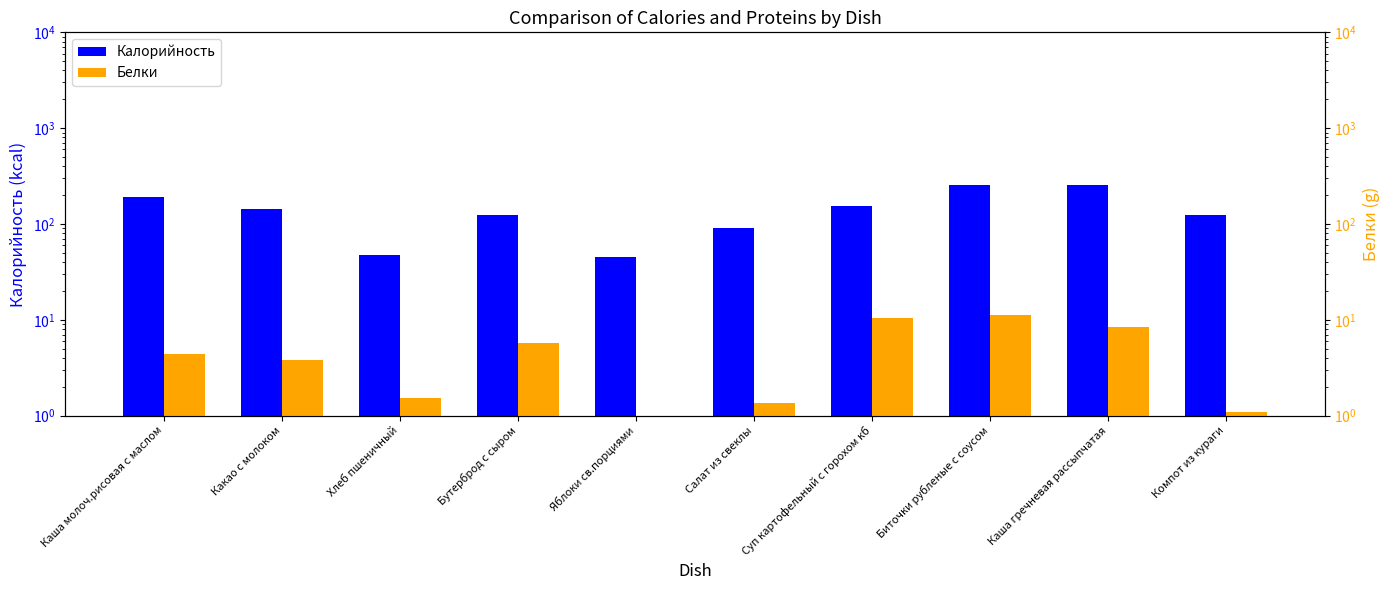

Rank the series by their average value, from lowest to highest.

Белки, Калорийность